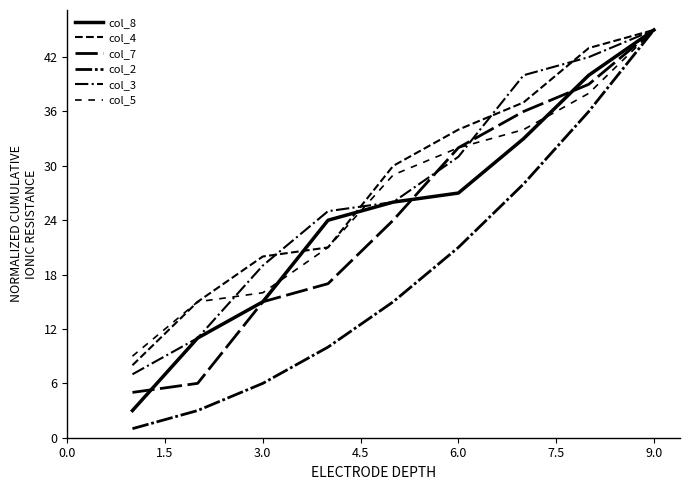

How many lines are shown in the chart?

6